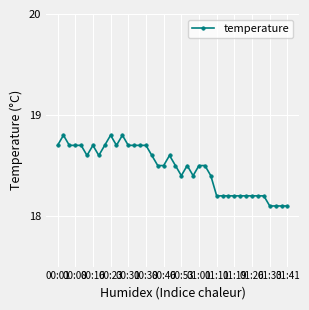

True or false: there are more than 0 points higher than both neighbors.

True